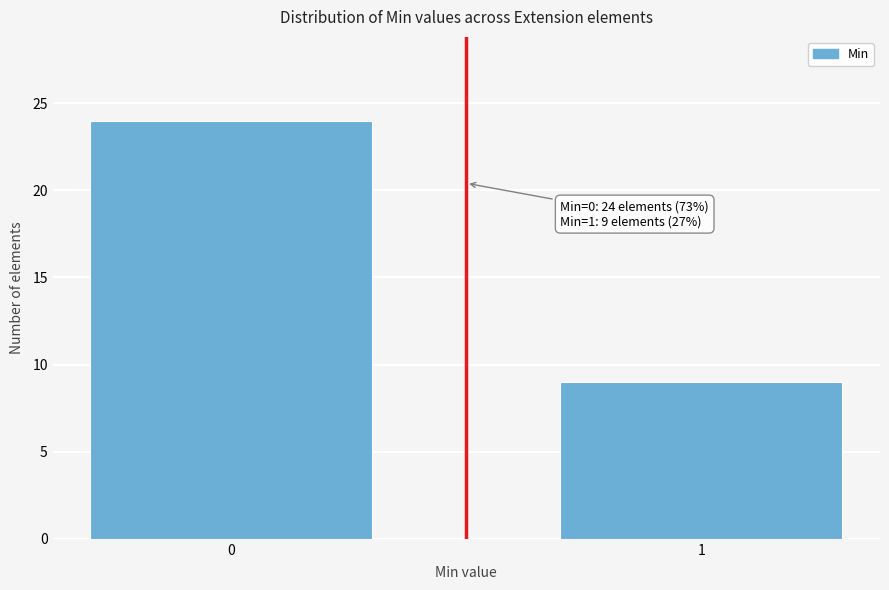

Reading right to left, extract all data points from this chart.

1=9	0=24